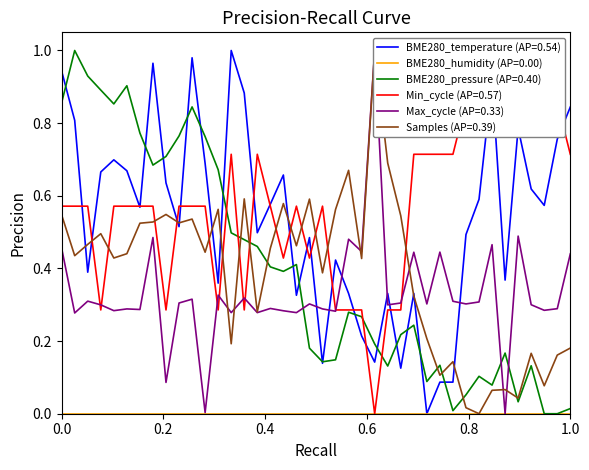

What is the average value of the Min_cycle series?

0.6